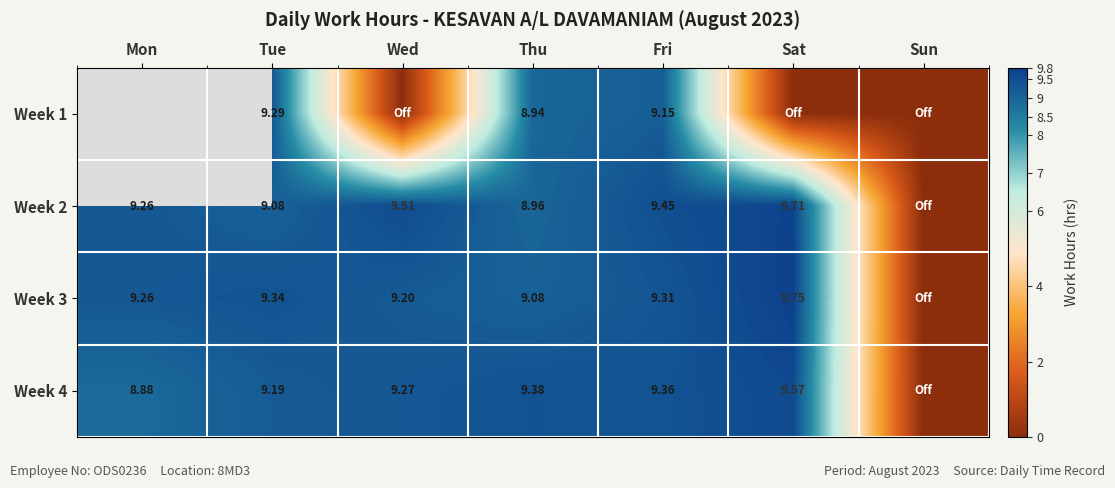

Is the value of Week 1 at Thu greater than the value of Week 3 at Thu?

No